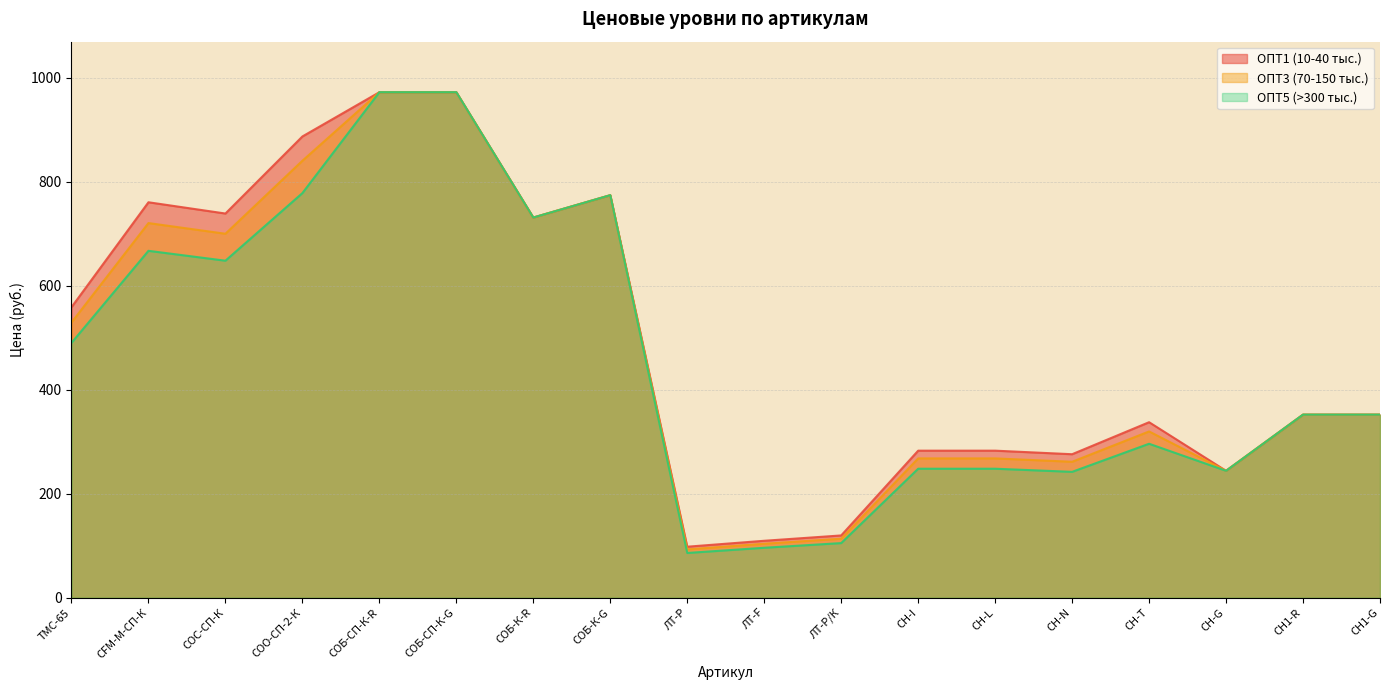

At which label does ОПТ1 (10-40 тыс.) first exceed 352?

ТМС-65